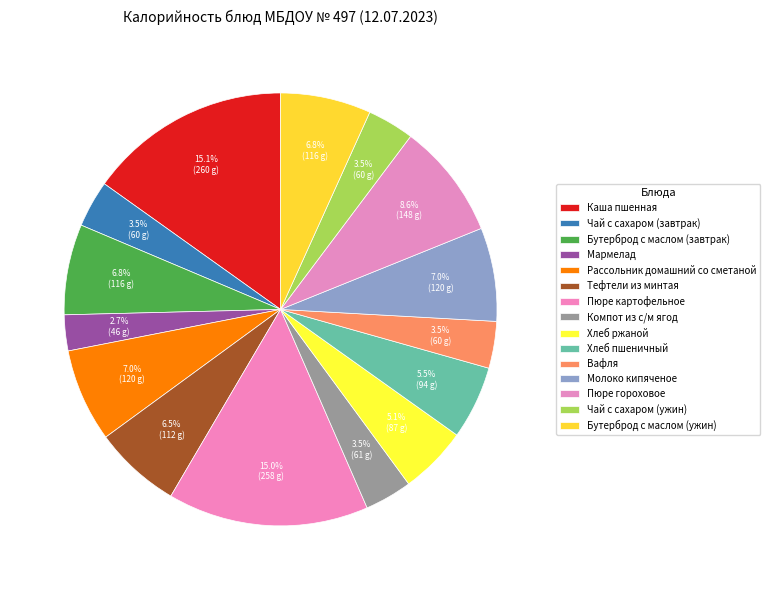

Count the number of slices in the pie.

15